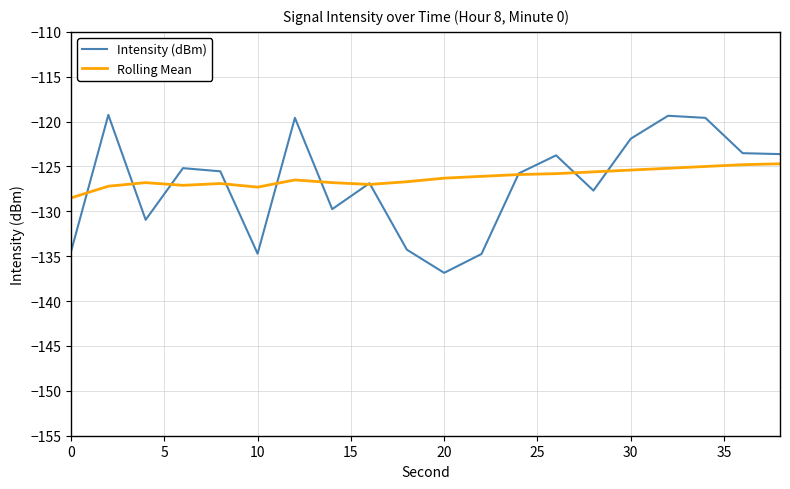

Is this an area chart (filled region under the line)?

No